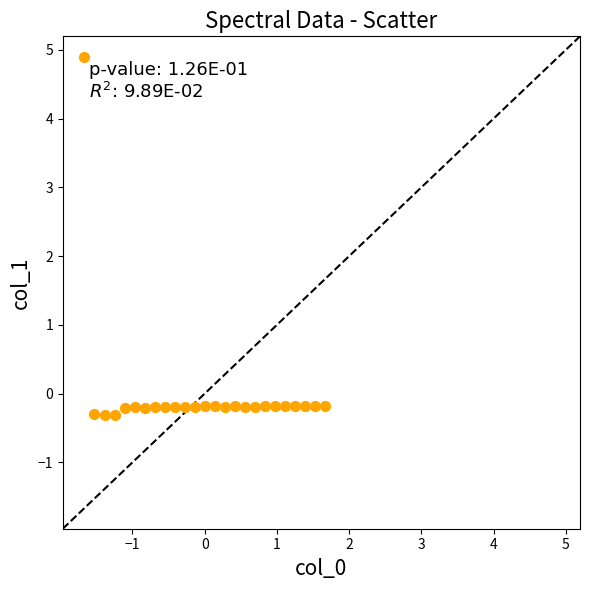

What is the range of X values (max minus min)?

3.3